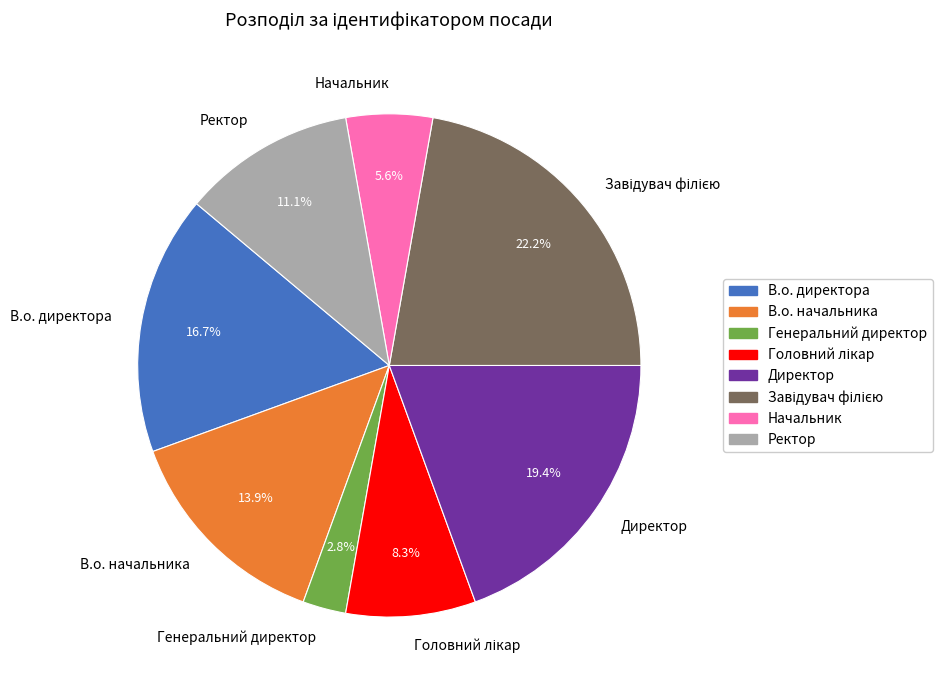

Is there a majority slice in this chart?

No